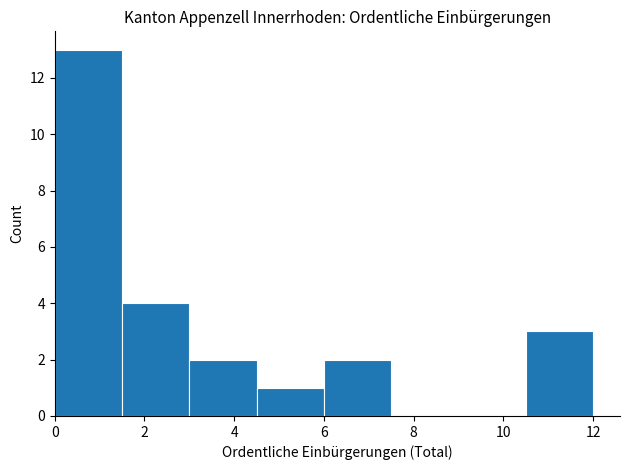

Reading left to right, list every bar in this chart as the range it spans on the x-axis followed by its height. Neither the bar edges nor the heights are printed on the chart, so give them approximately, as read against the axes.

0.0 to 1.5: 13
1.5 to 3.0: 4
3.0 to 4.5: 2
4.5 to 6.0: 1
6.0 to 7.5: 2
7.5 to 9.0: 0
9.0 to 10.5: 0
10.5 to 12.0: 3